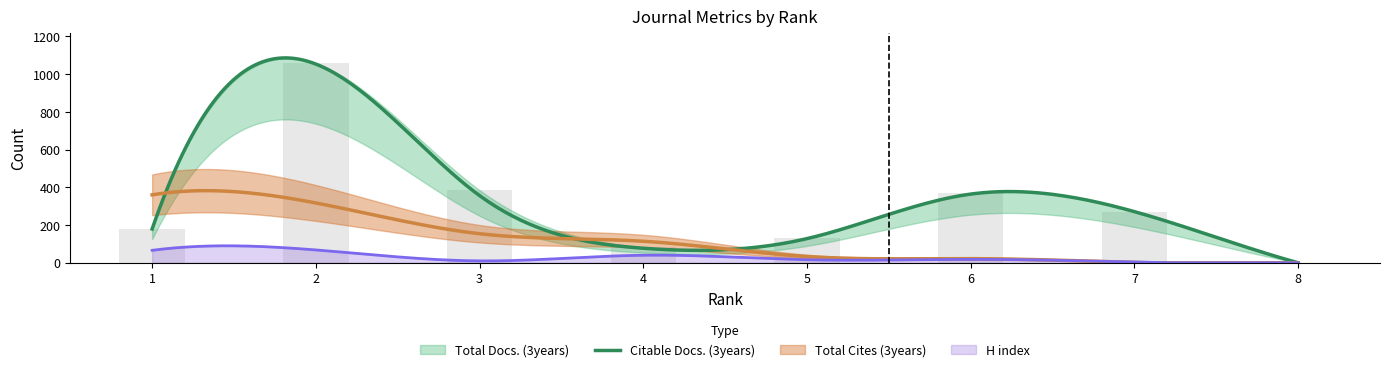

At which category does the chart reach its minimum across all series?

8